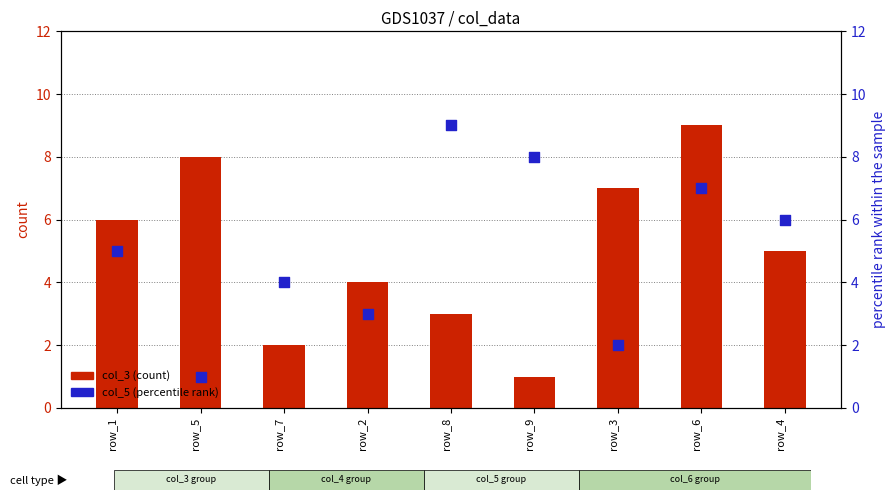

At which category is the sum across all series the highest?

row_6